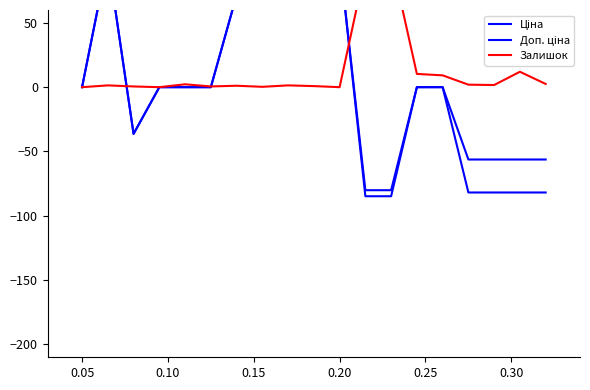

What position from the right is 0.10?

17